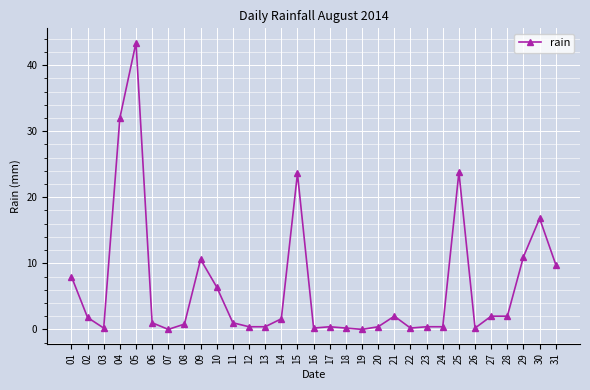

What is the sum of all values?

201.0